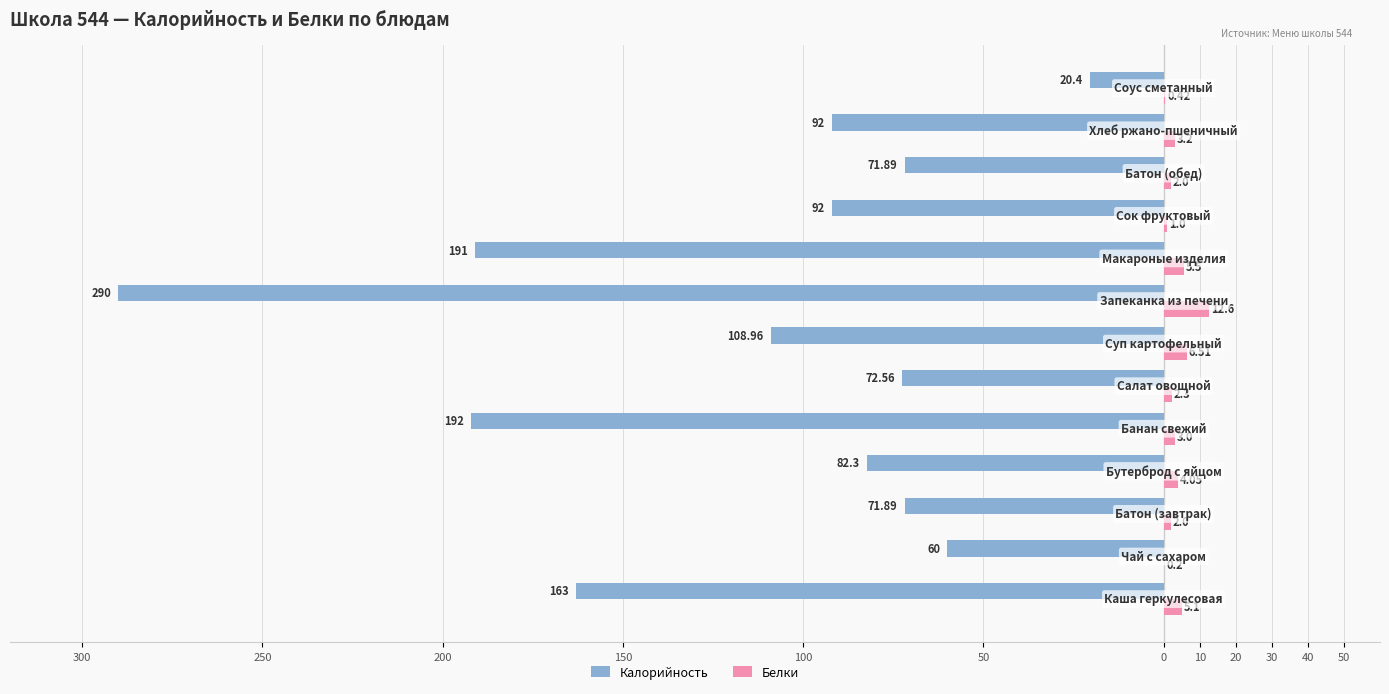

What are all the series names shown in the legend?

Калорийность, Белки